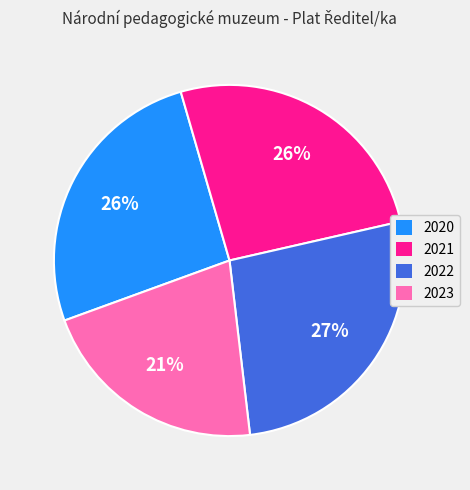

Is there a majority slice in this chart?

No